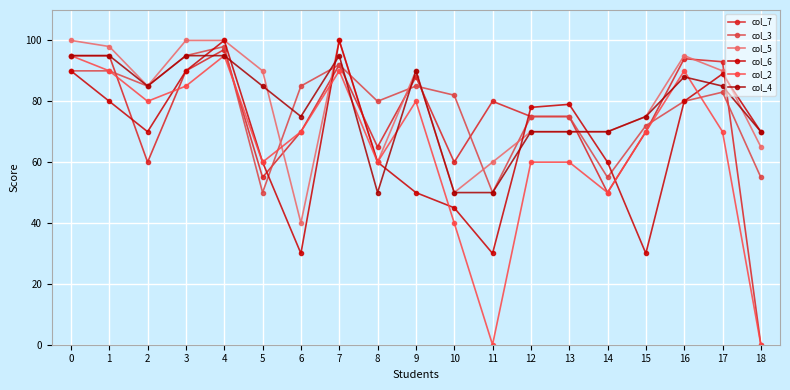

What are all the series names shown in the legend?

col_7, col_3, col_5, col_6, col_2, col_4